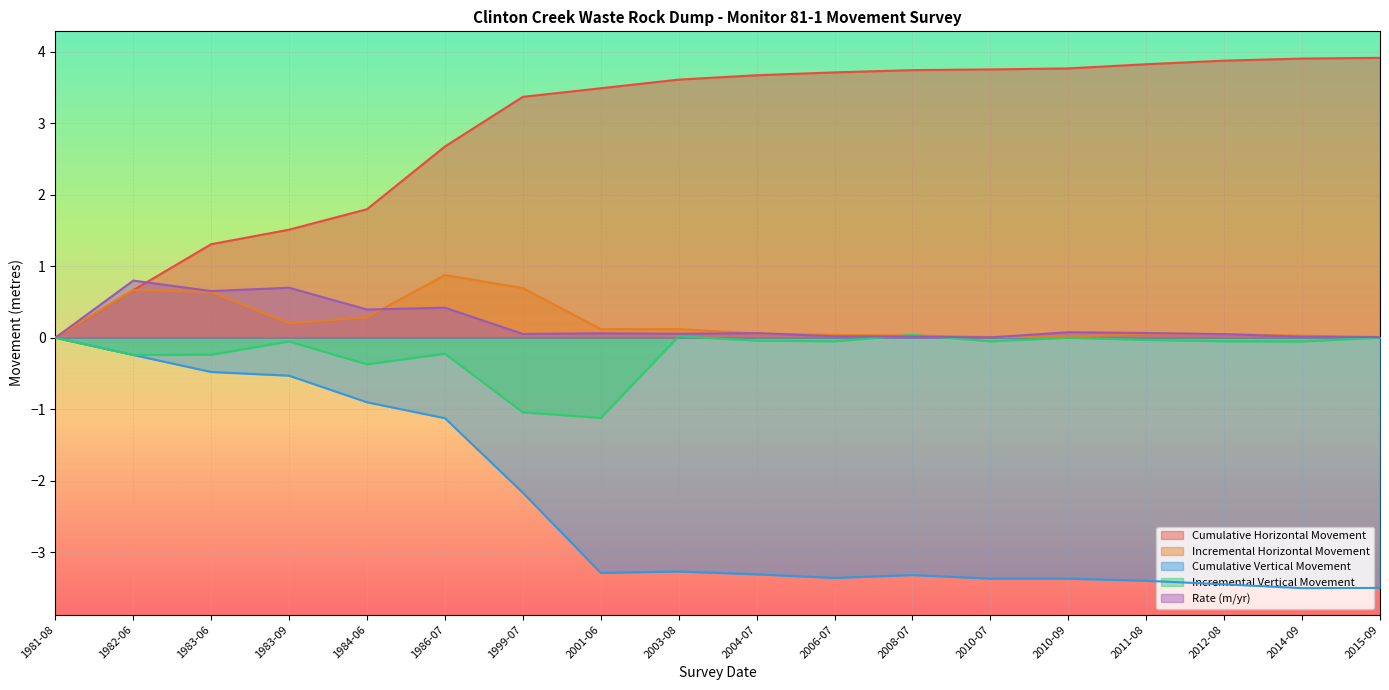

True or false: Cumulative Horizontal Movement has a value of 3.6 at 2003-08.

True